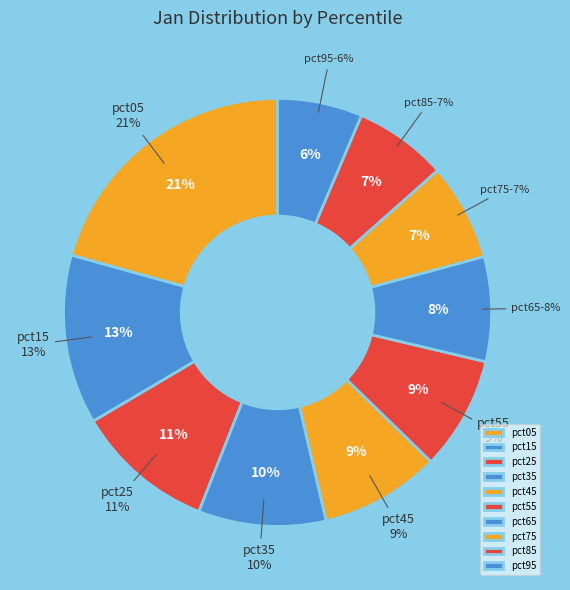

What is the ratio of the value at pct85 to the value at pct95?

1.1